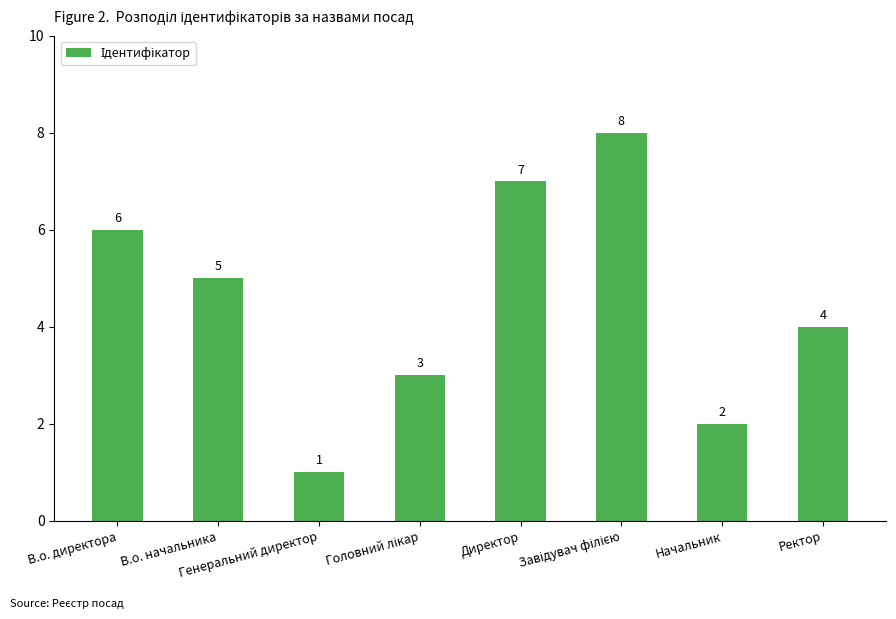

How many values are between 3 and 7?

5